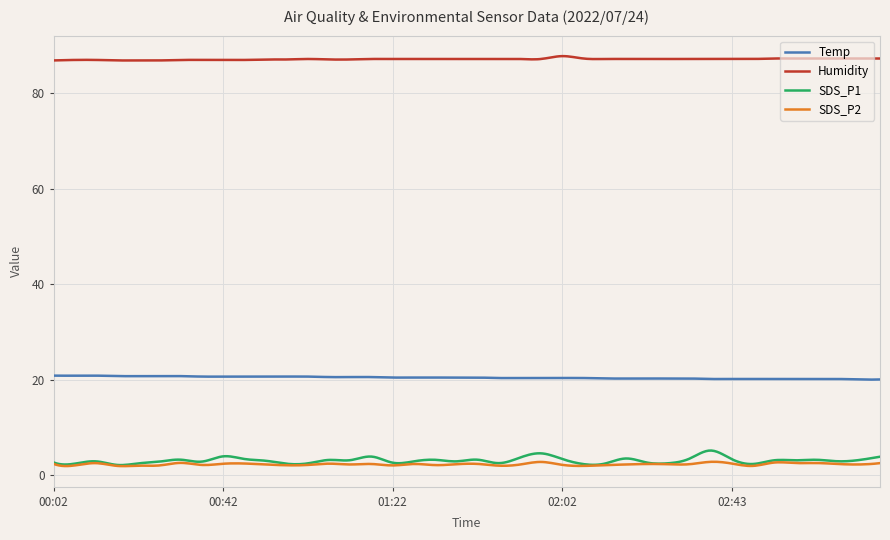

What is the minimum value for SDS_P1?

2.2